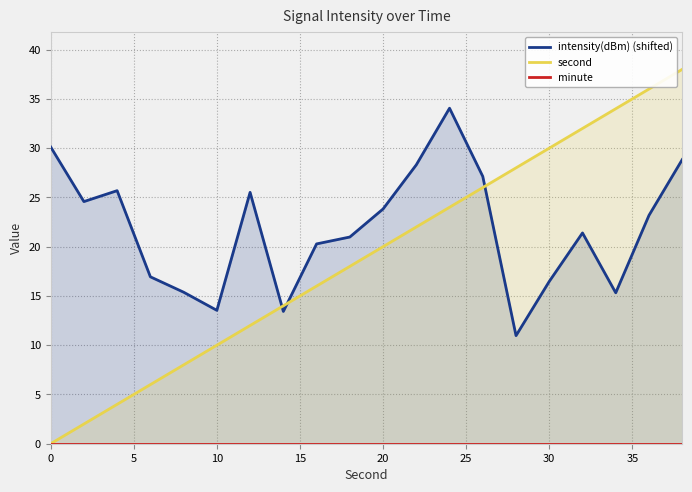

Does the chart display data point markers on the line(s)?

No